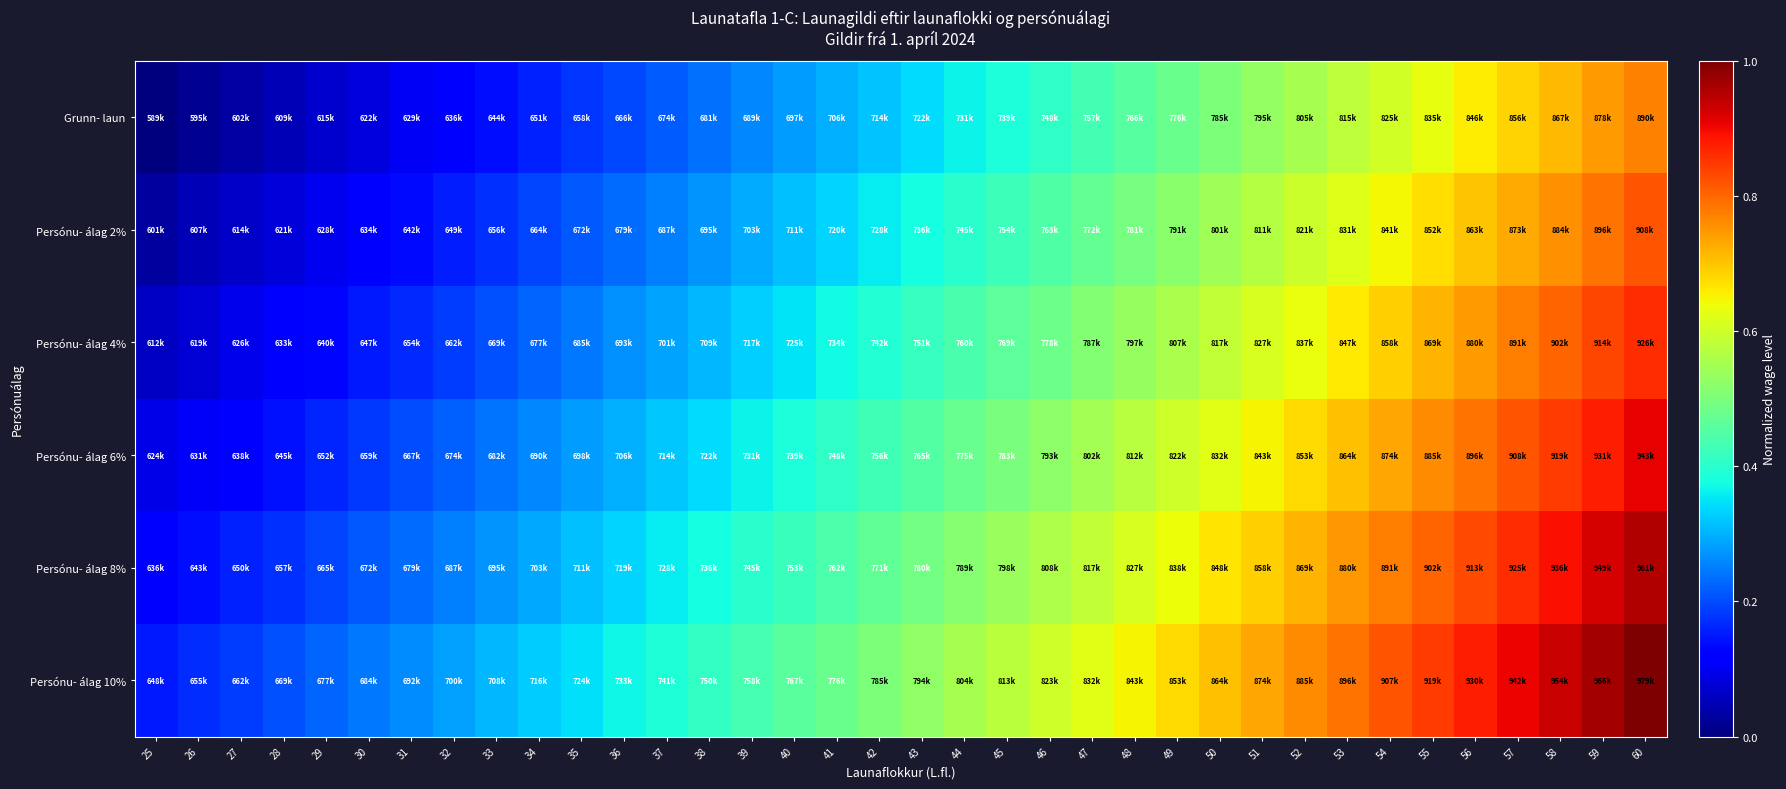

How many series are shown in this chart?

6